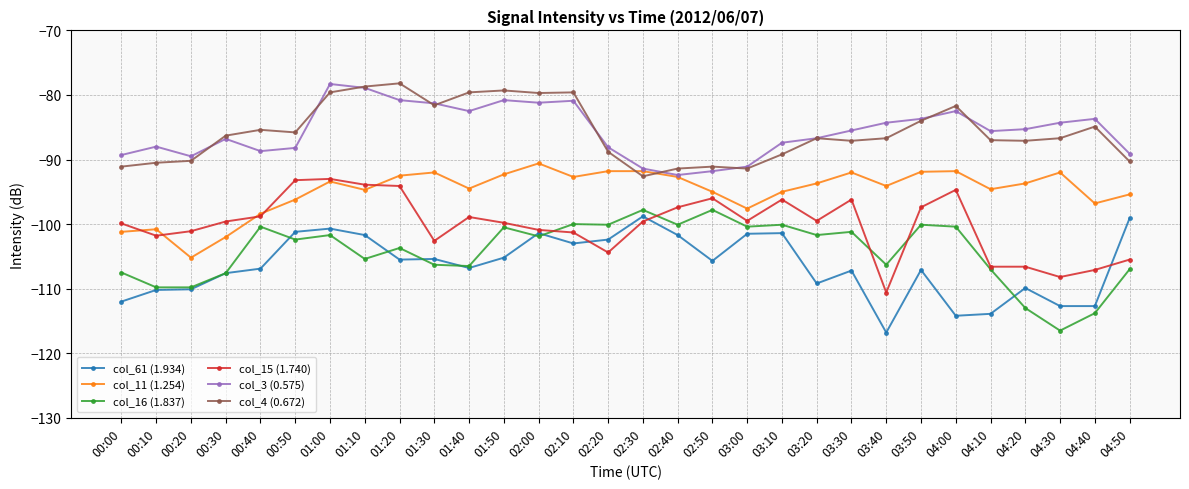

What is the minimum value shown in the chart?

-116.8